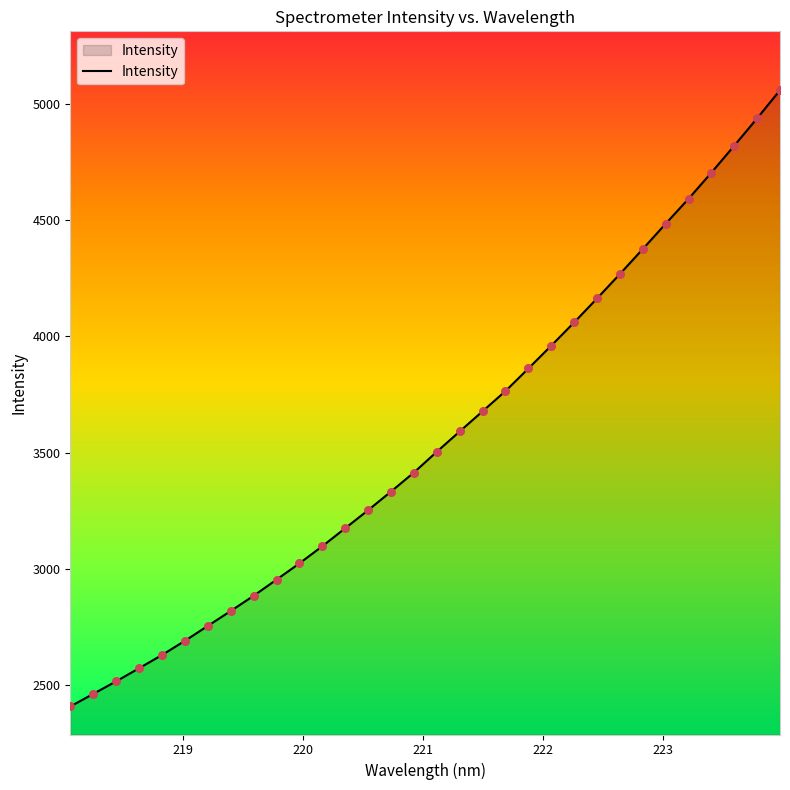

What is the difference between the maximum and minimum values?

2649.3